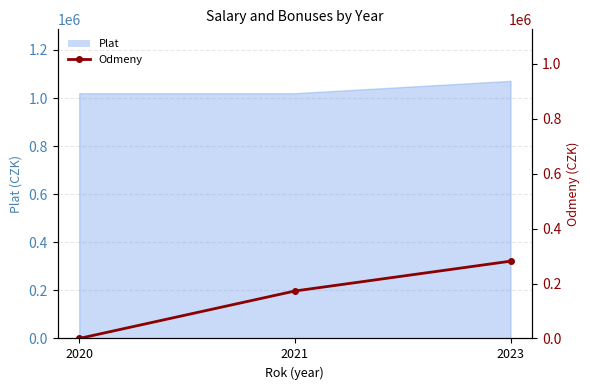

What is the value of the 2nd point from the left?

172800